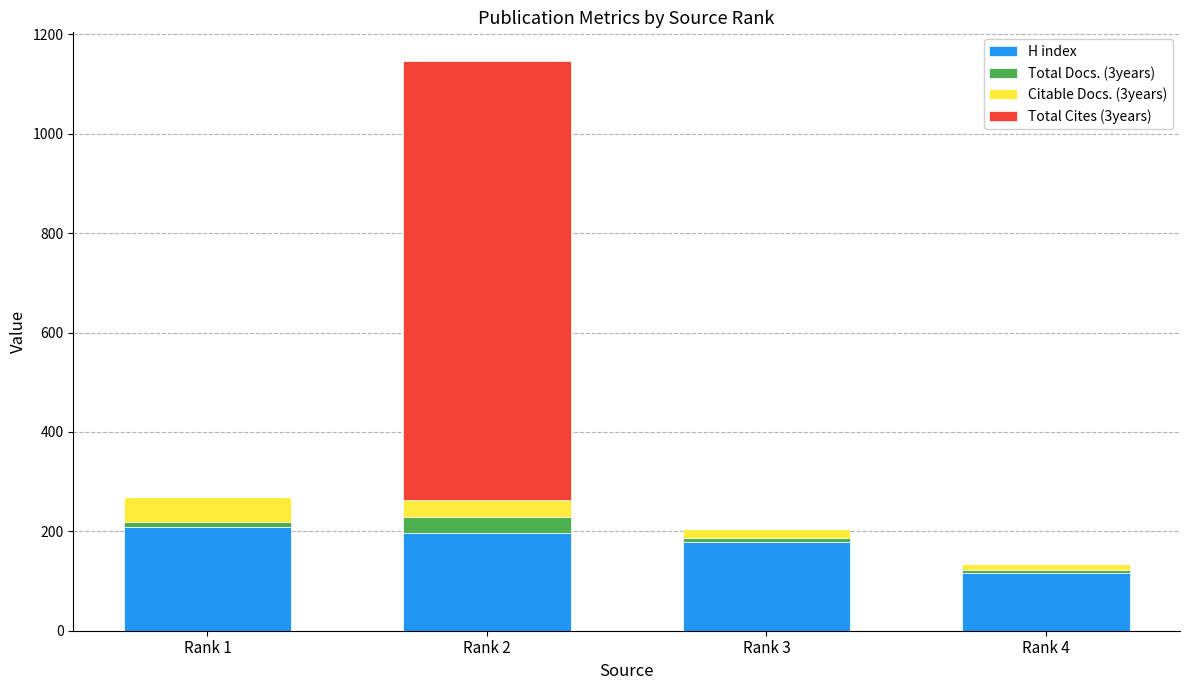

What is the maximum value for H index?

208